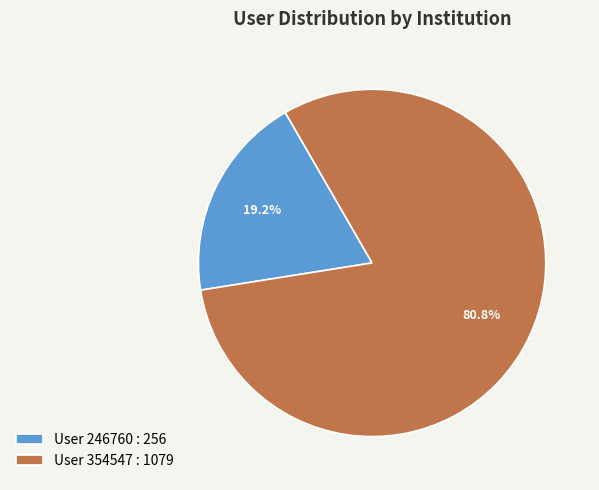

Is there any slice that represents more than half of the pie?

Yes